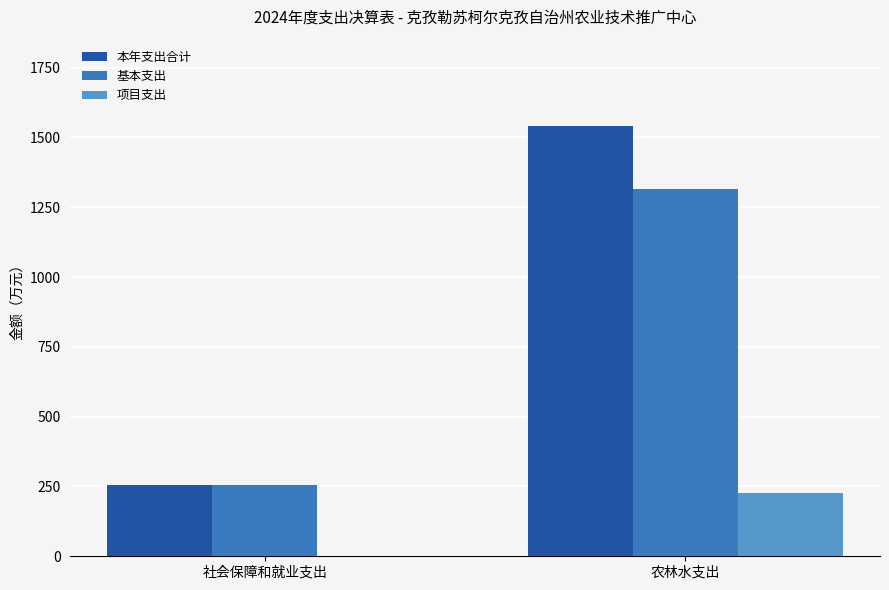

How many distinct data groups are displayed?

3